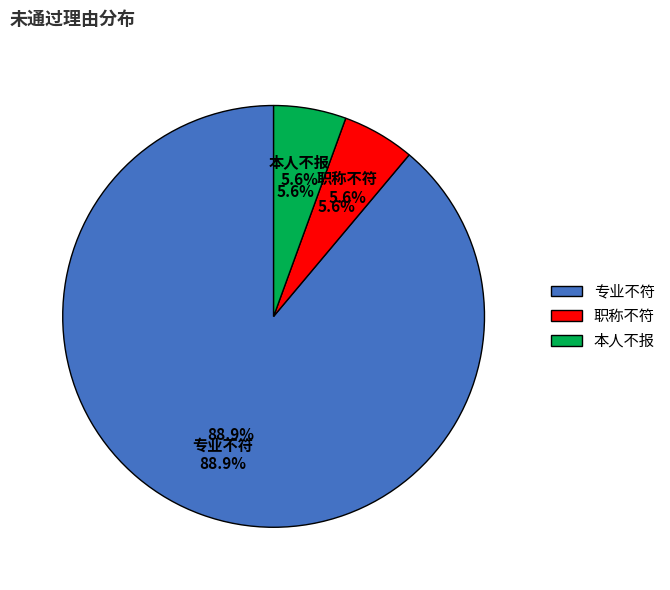

To the nearest percent, what percentage of the pie is 职称不符?

6%